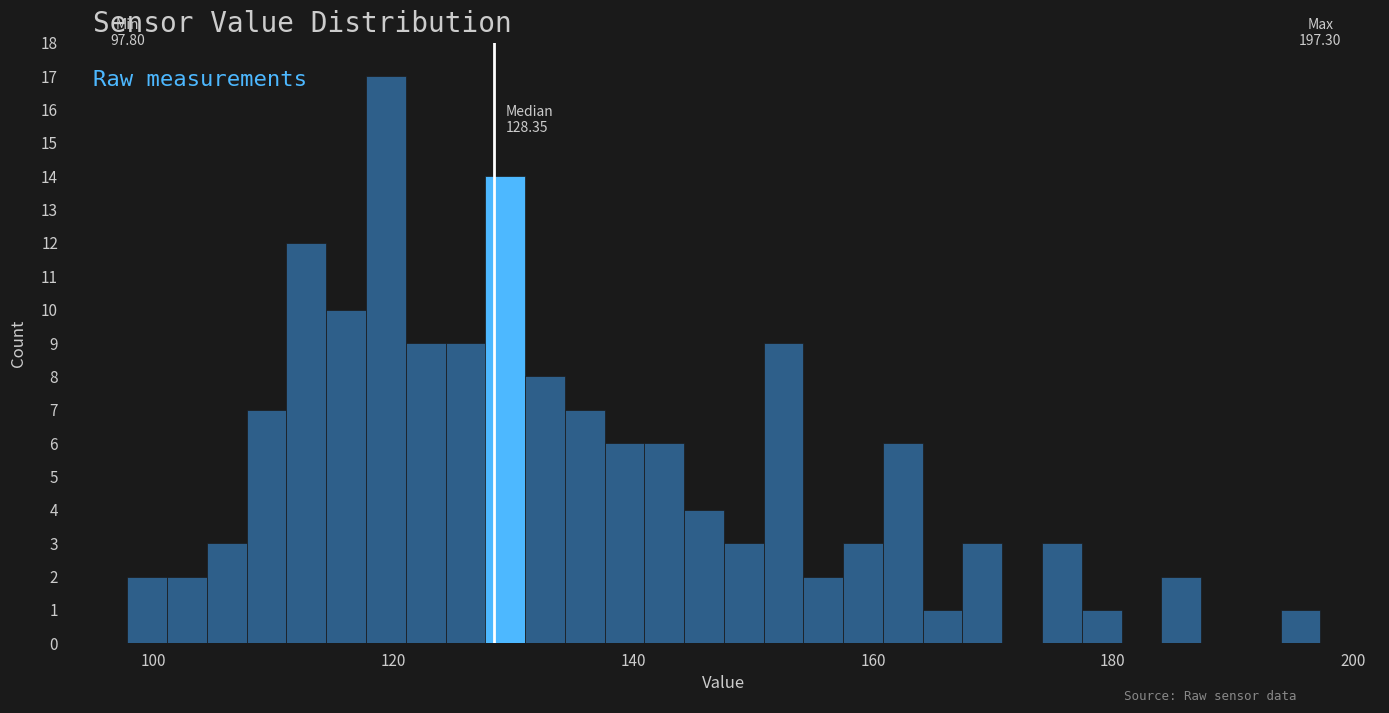

Around what value on the x-axis is the tallest bar? Give the approximate position of its centre, as read against the axis.

120